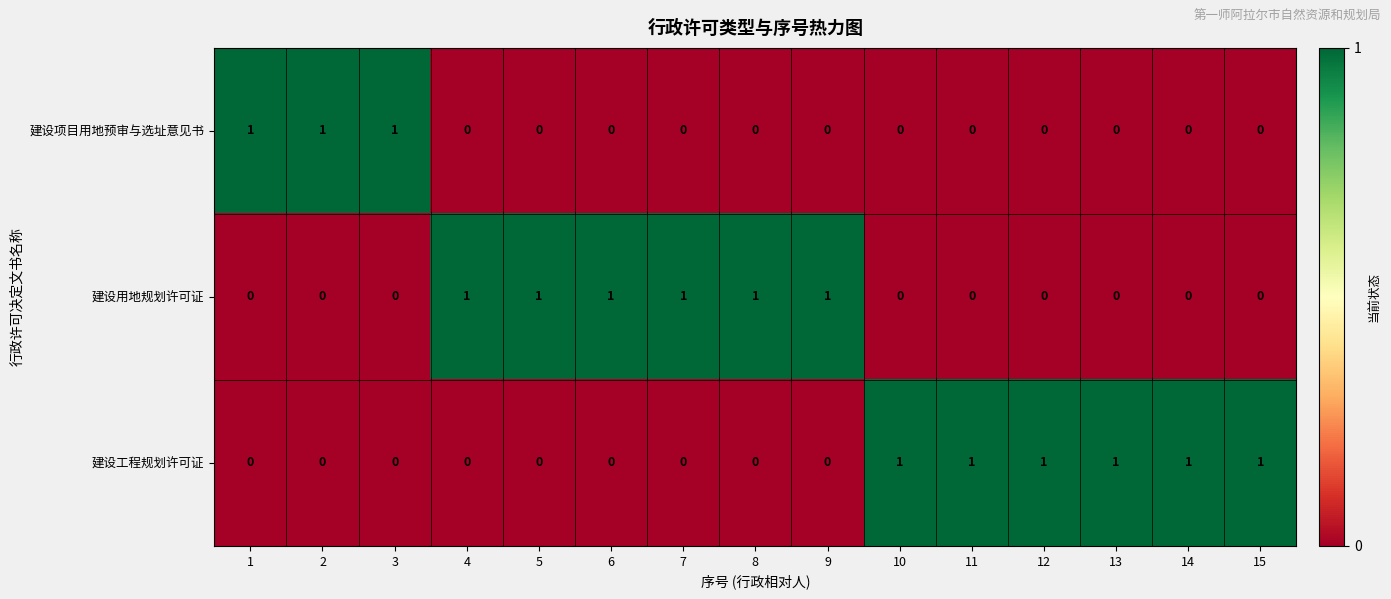

The 建设项目用地预审与选址意见书 series shows 2 at 2. True or false?

False